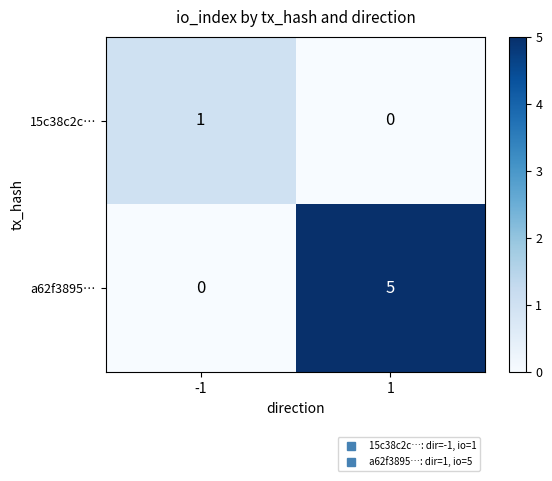

Which series has the largest range (max minus min)?

a62f3895…